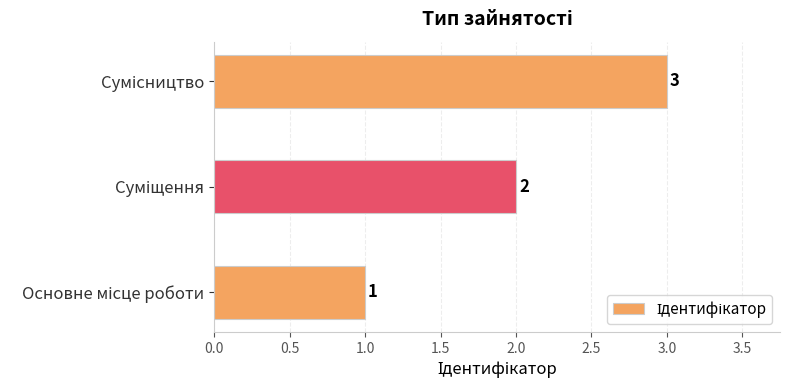

What is the smallest value displayed?

1